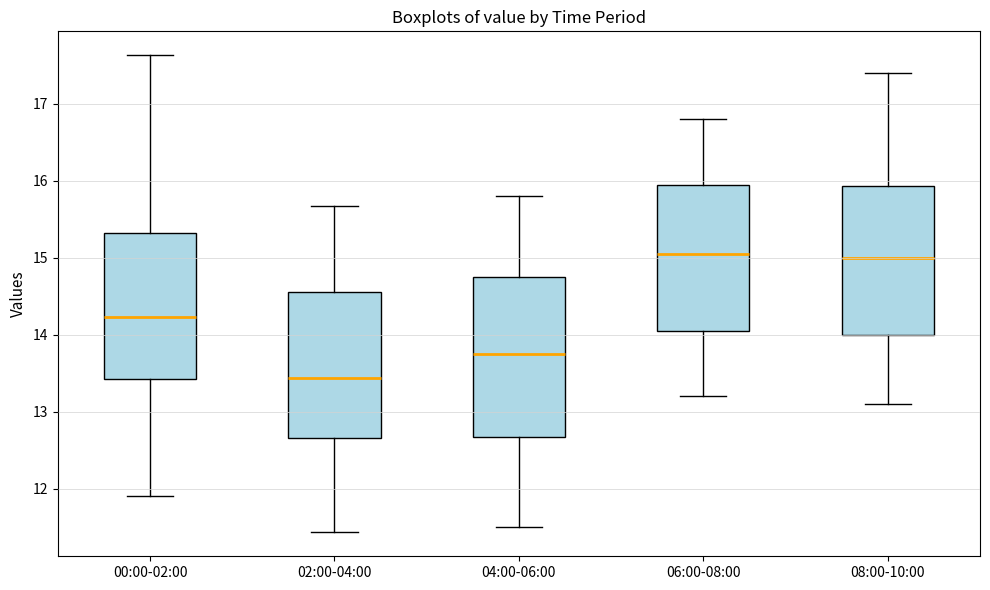

Where is the lower edge of the box for 06:00-08:00 on the y-axis? The values are not printed on the chart, so give them approximately, as read against the axis.

14.1